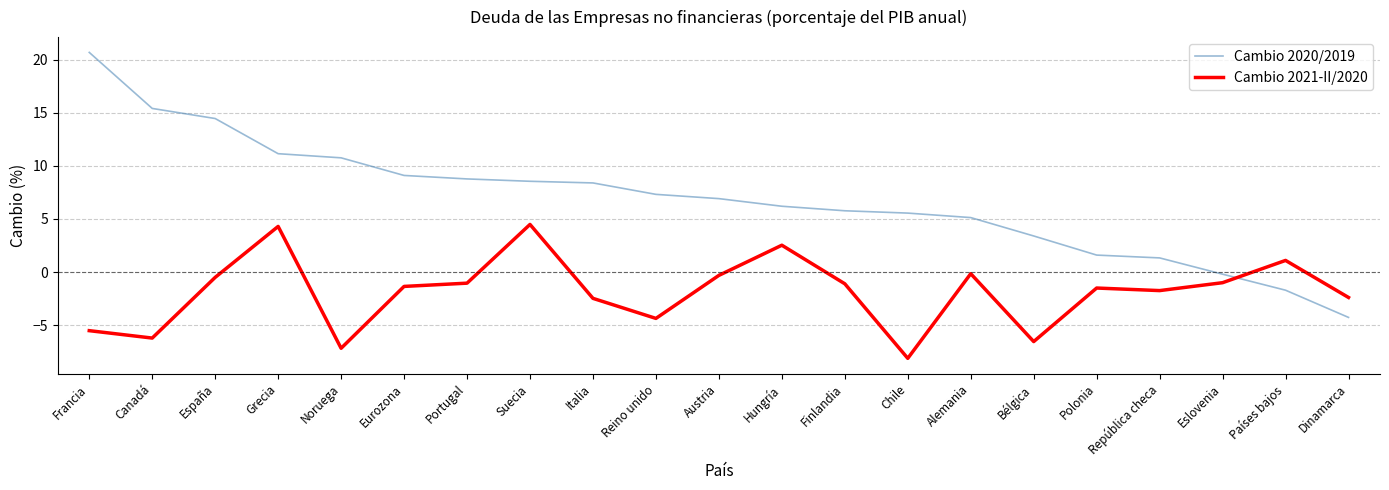

Which category has the lowest value across all series?

Chile